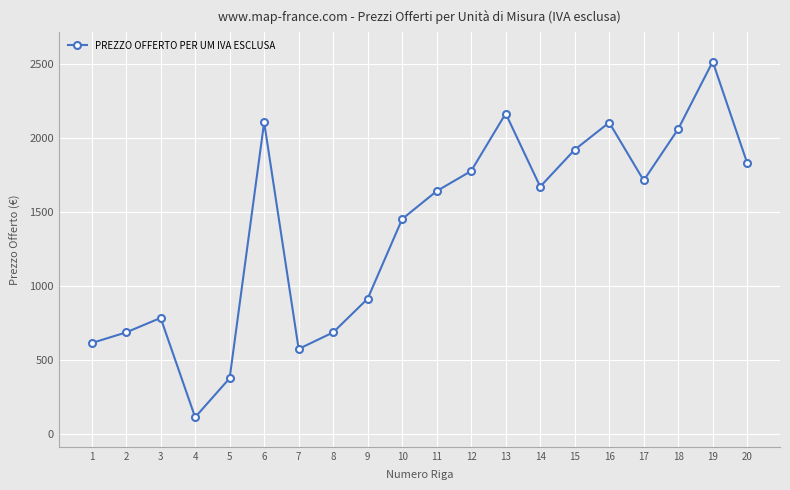

How many series are shown in this chart?

1